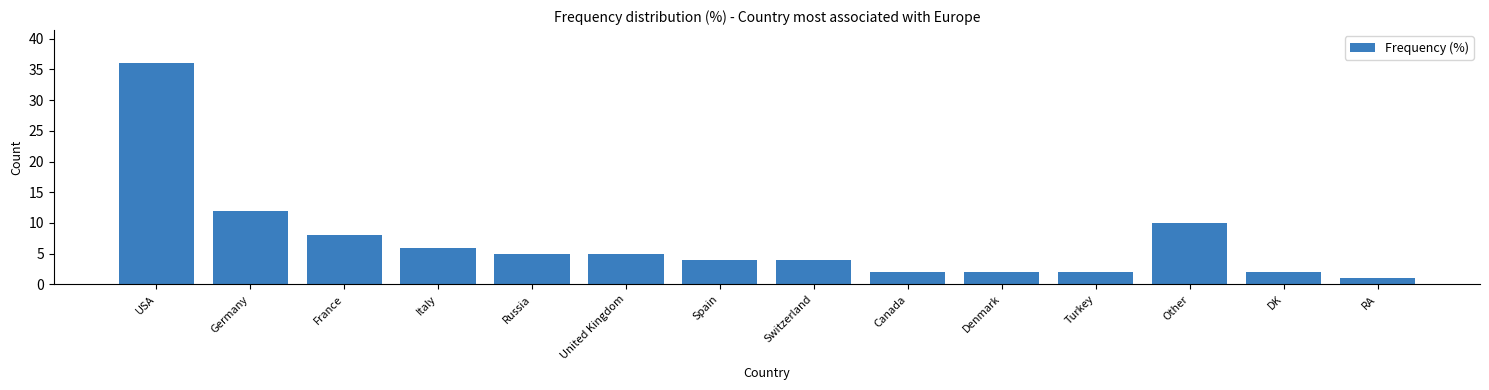

Reading left to right, extract all data points from this chart.

36	12	8	6	5	5	4	4	2	2	2	10	2	1